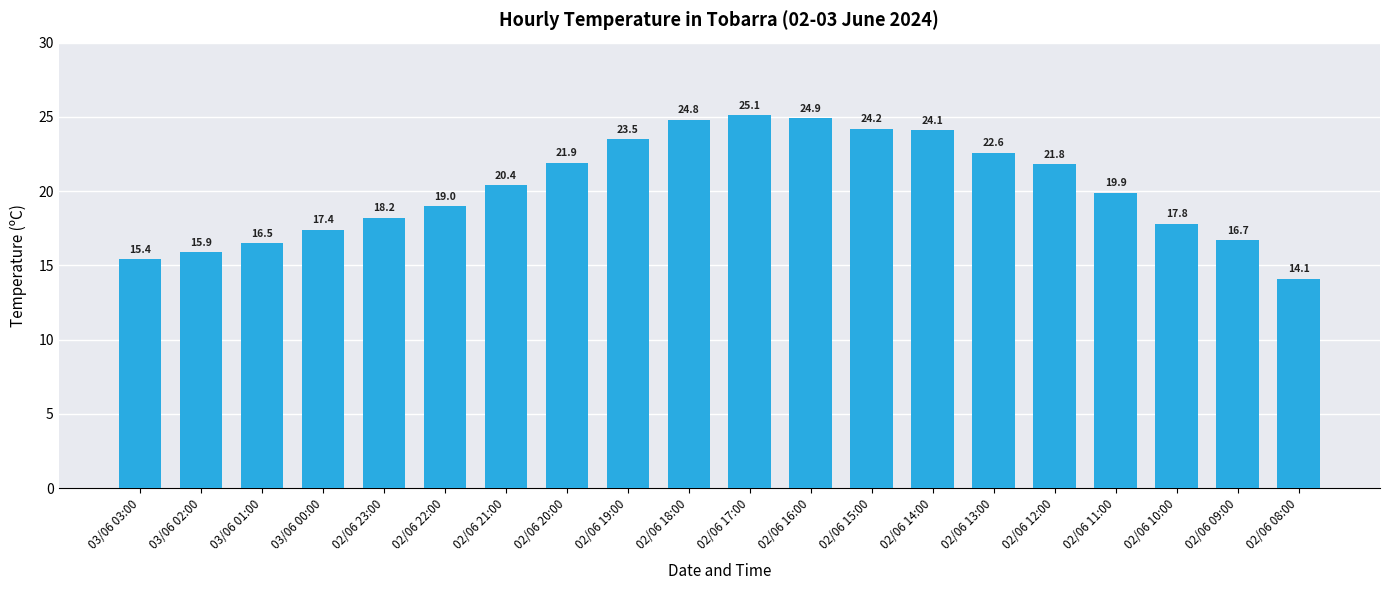

Rank the categories by value from highest to lowest.

02/06 17:00, 02/06 16:00, 02/06 18:00, 02/06 15:00, 02/06 14:00, 02/06 19:00, 02/06 13:00, 02/06 20:00, 02/06 12:00, 02/06 21:00, 02/06 11:00, 02/06 22:00, 02/06 23:00, 02/06 10:00, 03/06 00:00, 02/06 09:00, 03/06 01:00, 03/06 02:00, 03/06 03:00, 02/06 08:00